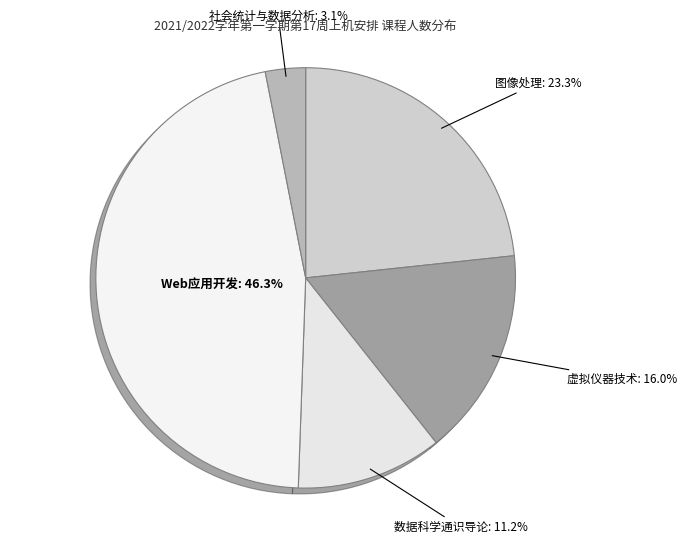

Which category has the smallest portion of the pie?

社会统计与数据分析